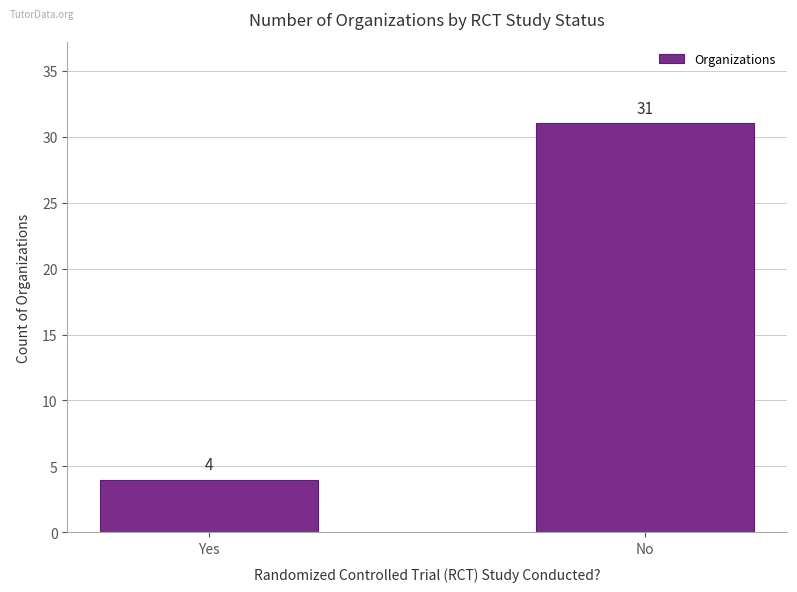

At which category does the chart reach its minimum across all series?

Yes